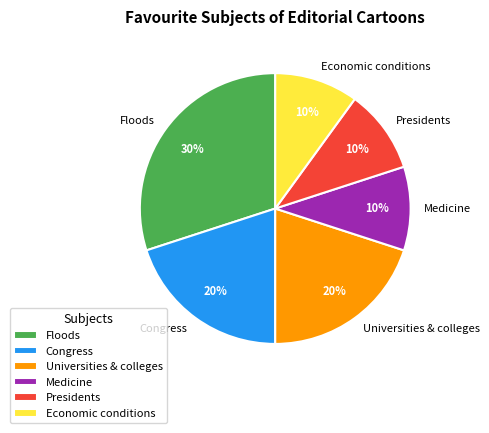

What is the ratio of the value at Universities & colleges to the value at Economic conditions?

2.0